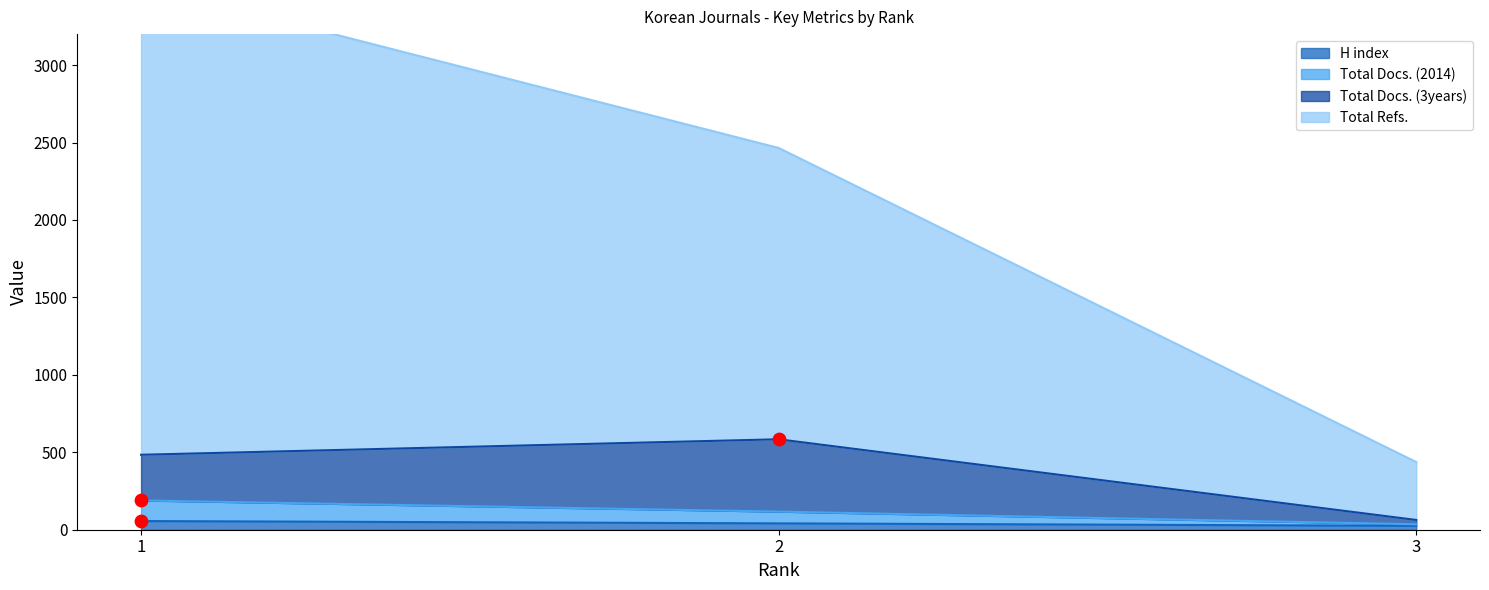

At which category is the sum across all series the highest?

1